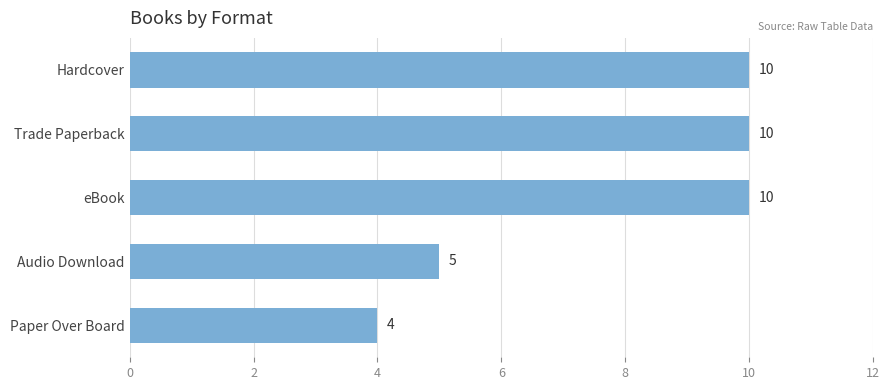

What is the difference between the maximum and minimum values?

6